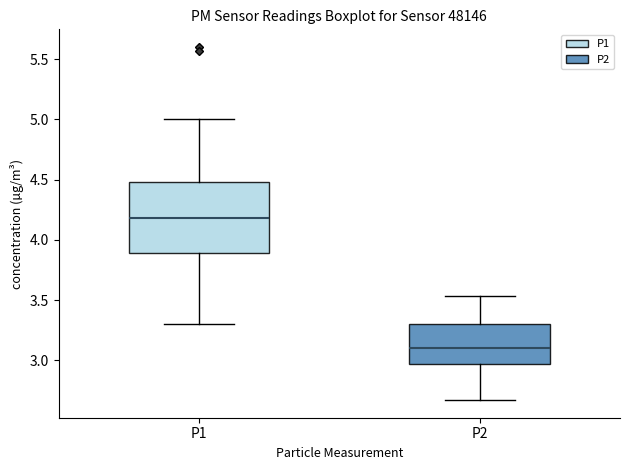

Reading left to right, read every box against the y-axis: the position of its median line, the range the box covers, and the ends of its whiskers. The values are not printed on the chart, so give them approximately, as read against the axis.

P1: median 4.20, box 3.90 to 4.50, whiskers 3.30 to 5.00
P2: median 3.10, box 2.95 to 3.30, whiskers 2.65 to 3.55